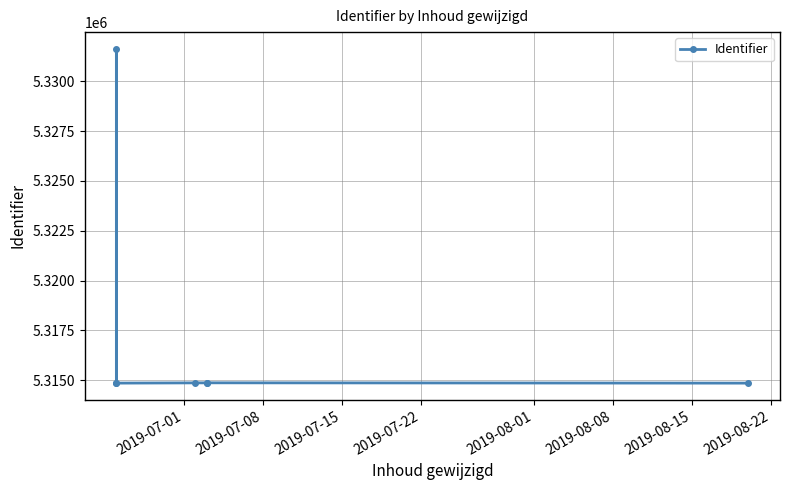

Is this an area chart (filled region under the line)?

No